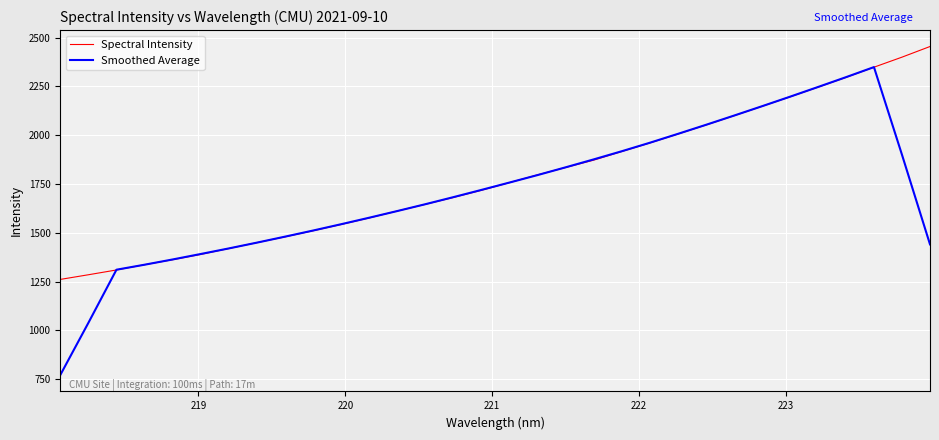

Which series has the widest spread of values?

Smoothed Average